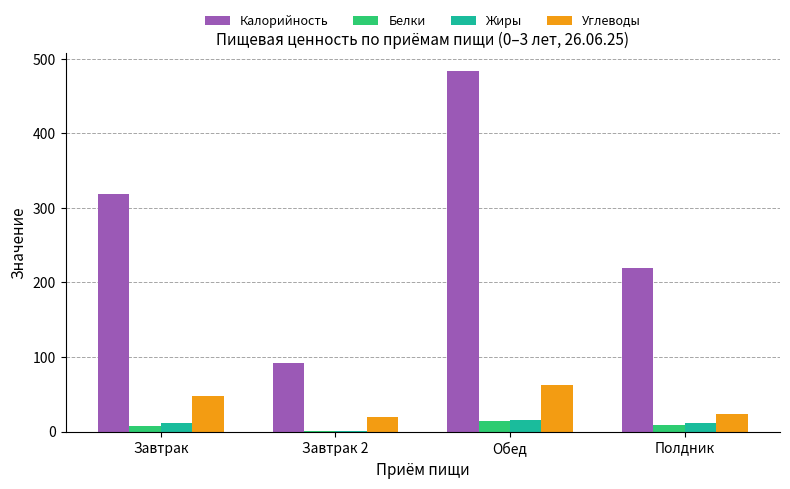

True or false: Жиры has a value of 11.3 at Полдник.

True